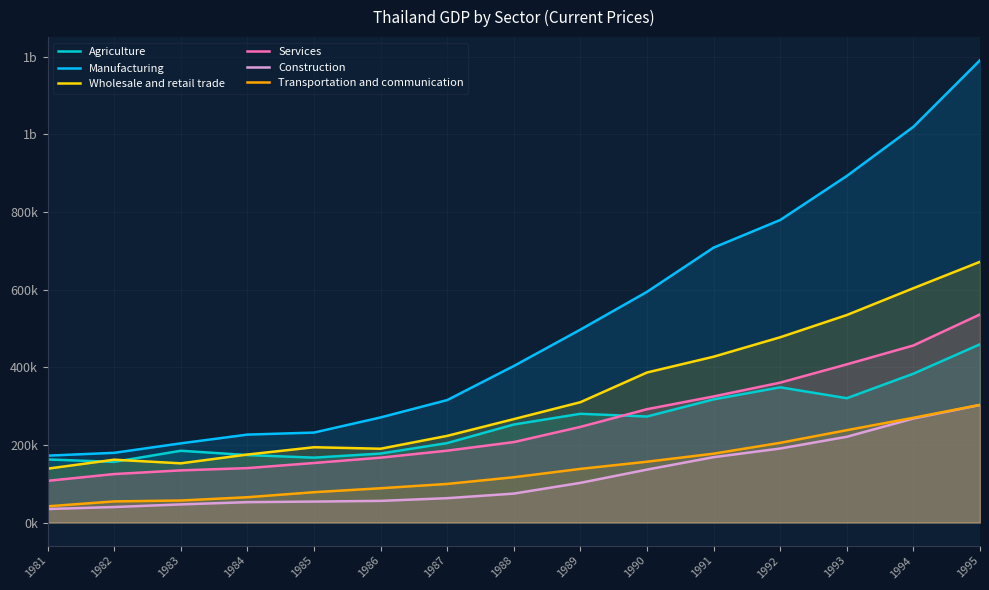

List the series in order of their peak value, lowest first.

Construction, Transportation and communication, Agriculture, Services, Wholesale and retail trade, Manufacturing